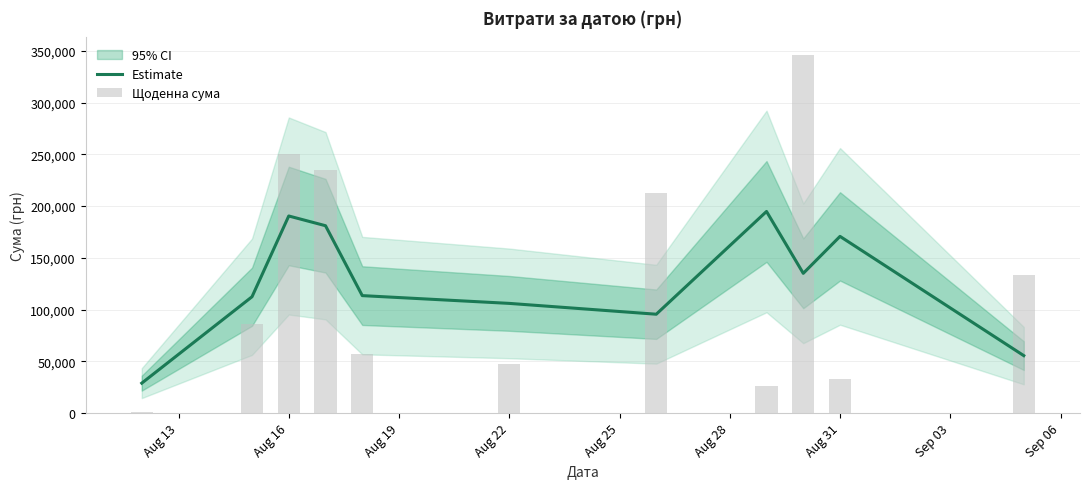

What is the smallest value displayed?

998.2